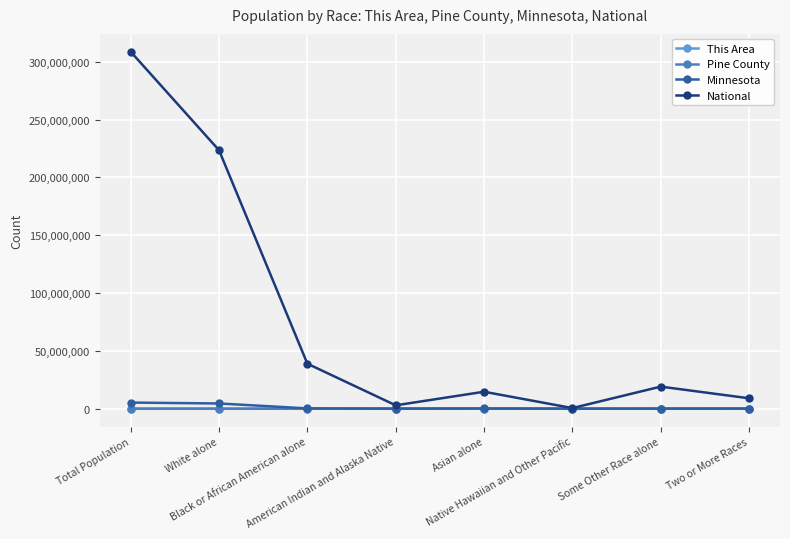

How many values in the Pine County series are below 597?

4